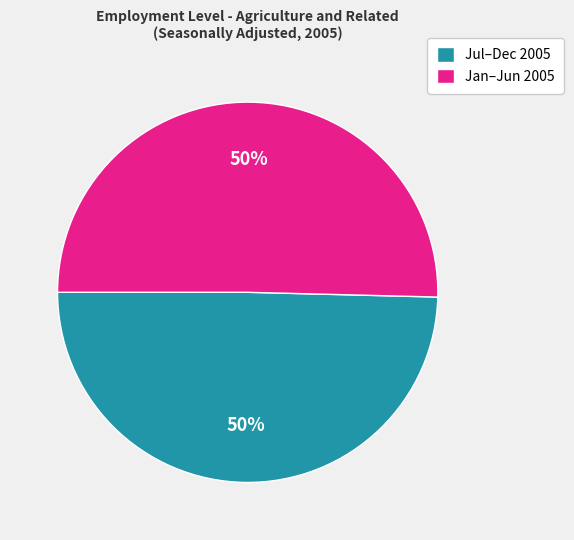

True or false: Jan–Jun 2005 accounts for 56% of the total.

False